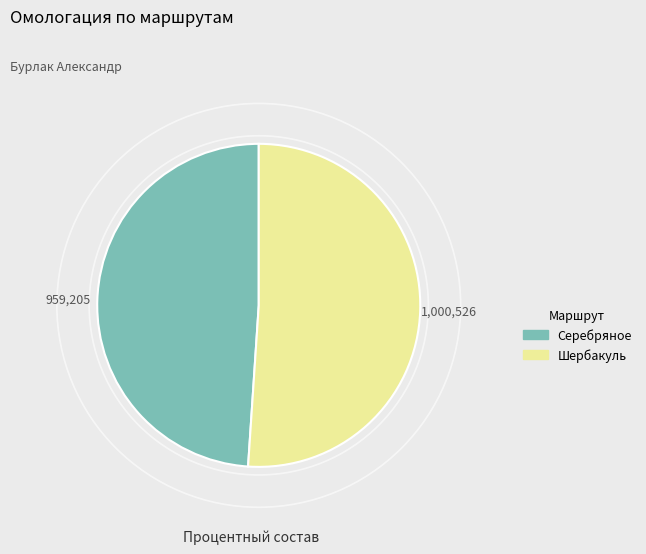

True or false: Серебряное accounts for 49% of the total.

True